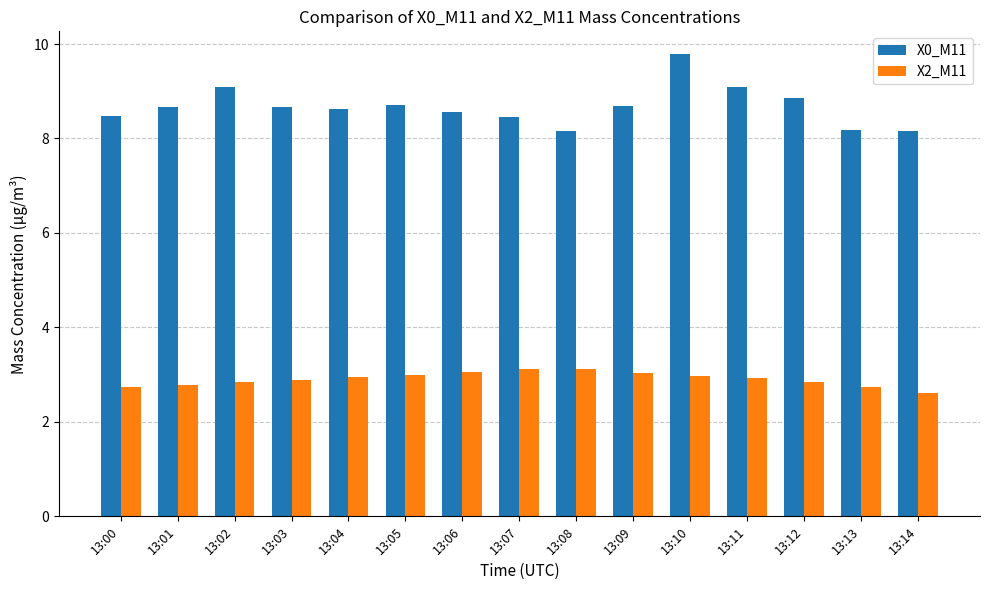

How many distinct data groups are displayed?

2